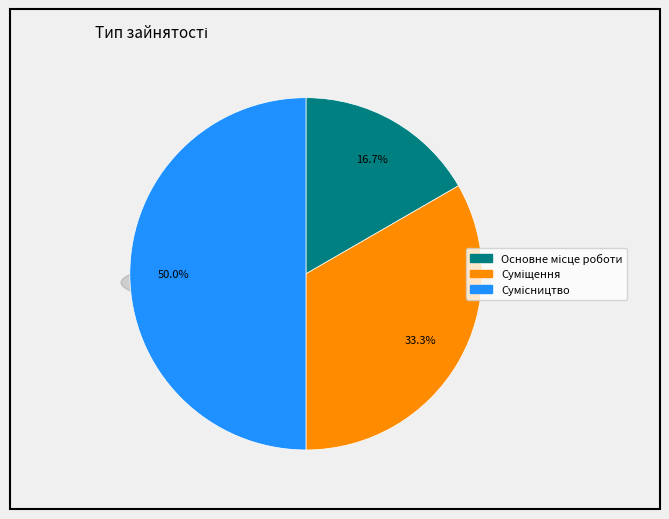

Count the number of slices in the pie.

3